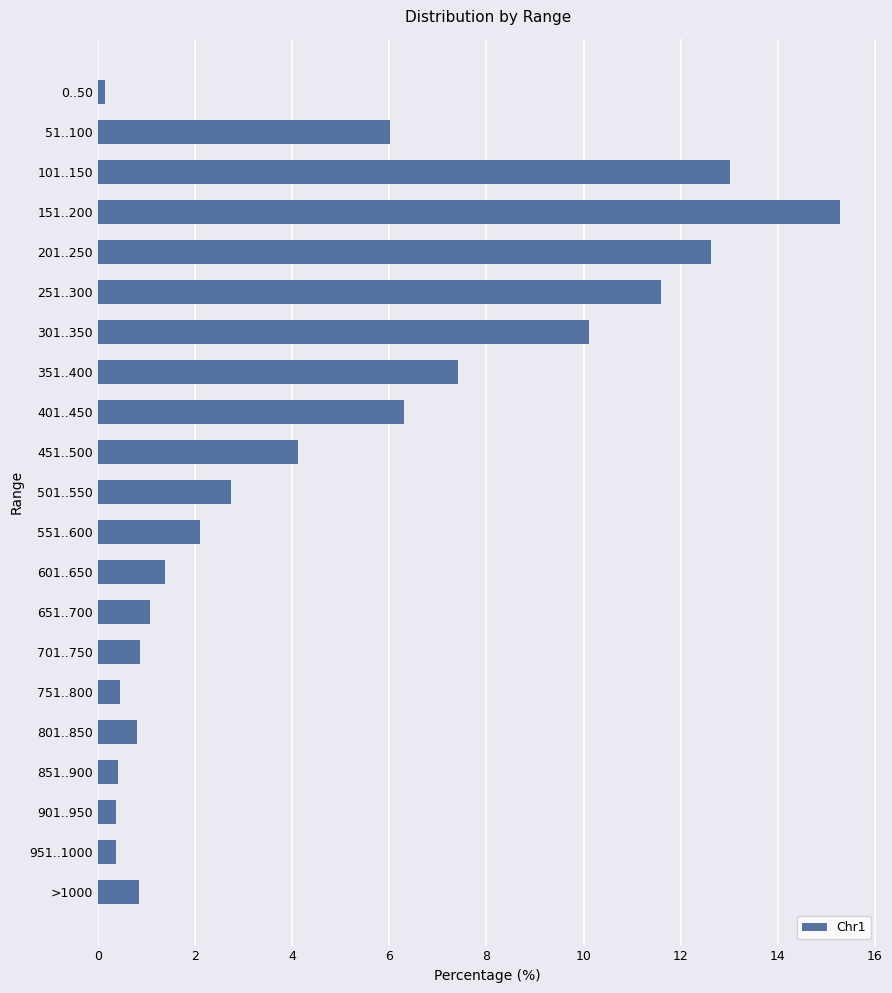

The value at 401..450 is 6.3. True or false?

True